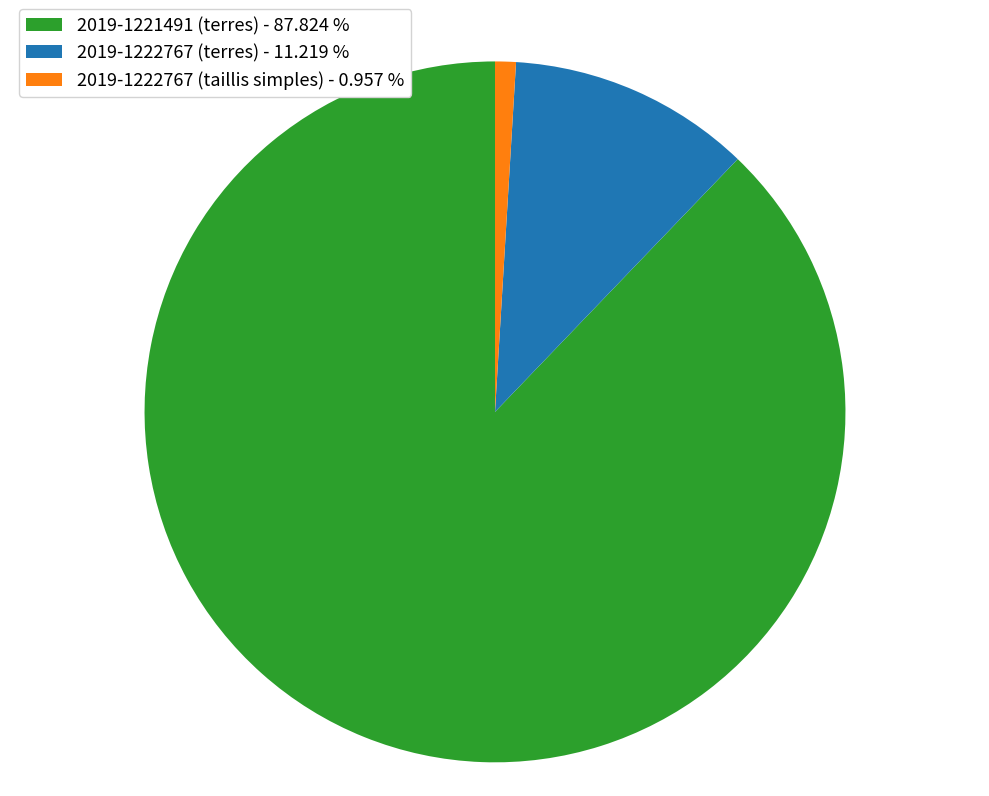

Does 2019-1221491 (terres) account for over 50% of the chart?

Yes